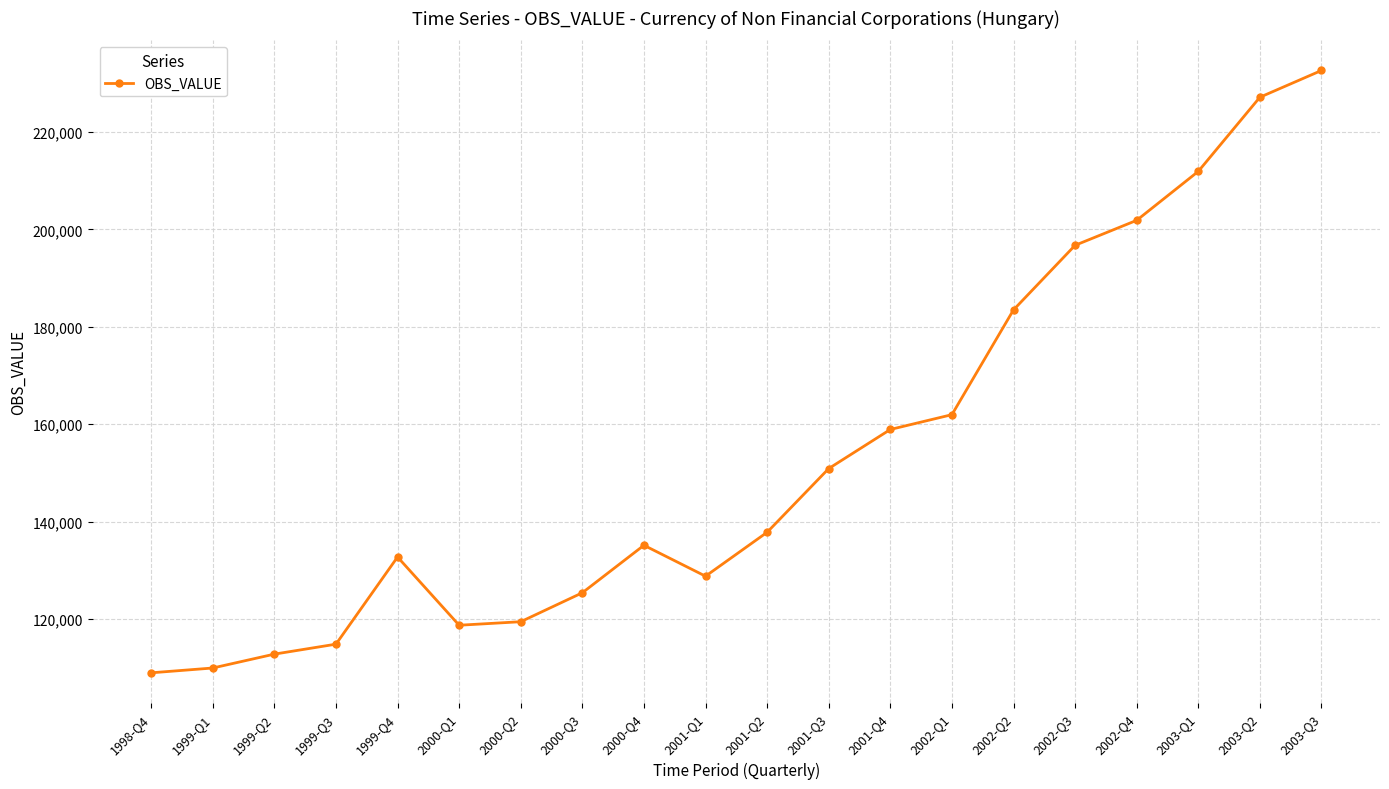

What is the maximum value shown in the chart?

232596